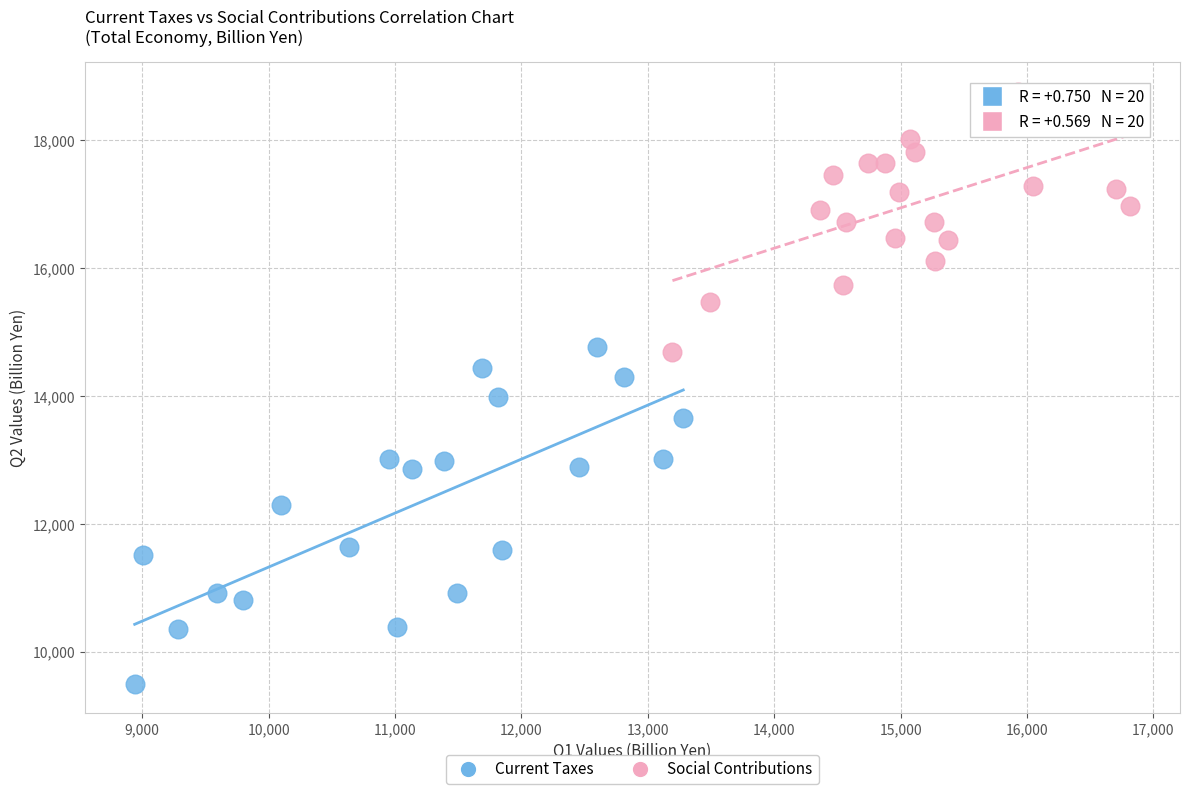

Which series reaches the maximum Y coordinate?

Social Contributions